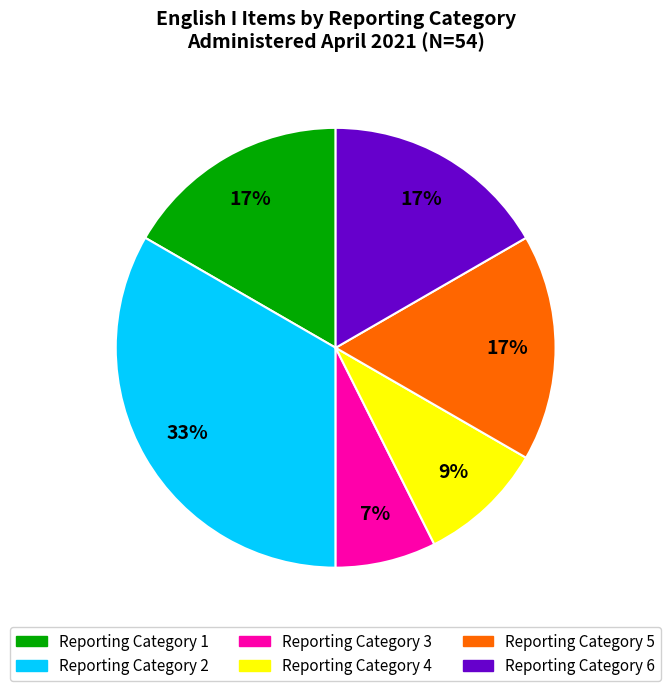

Count the number of slices in the pie.

6